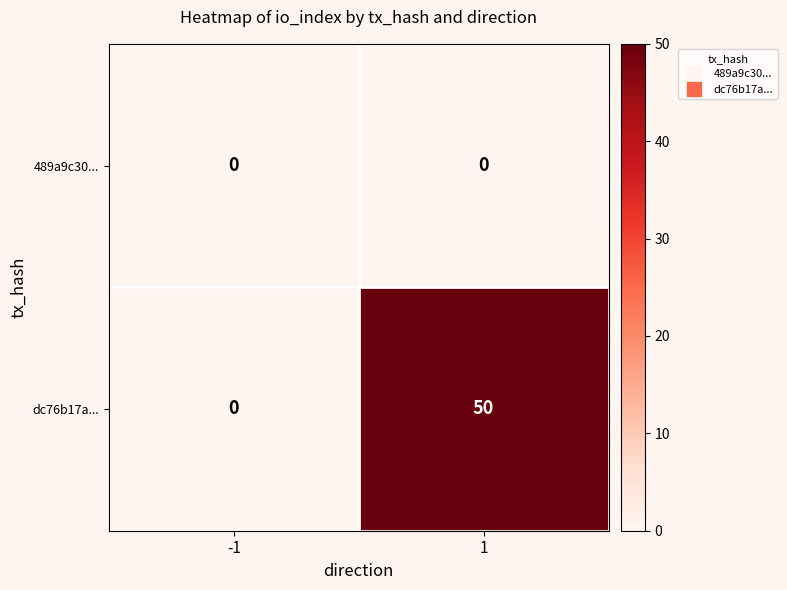

What is the difference between the maximum and minimum values in the dc76b17a... series?

50